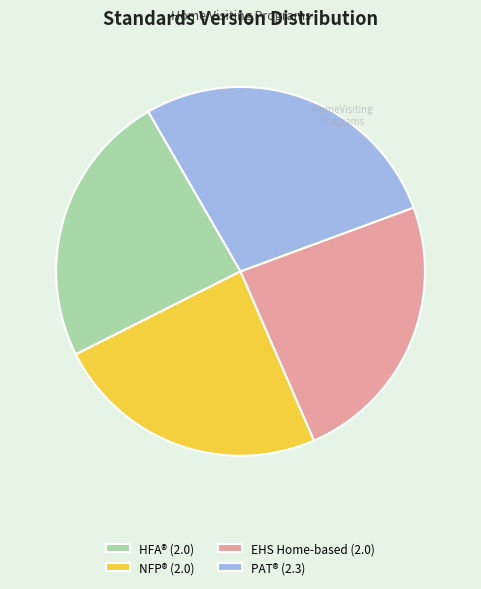

Between PAT® (2.3) and HFA® (2.0), which is larger?

PAT® (2.3)